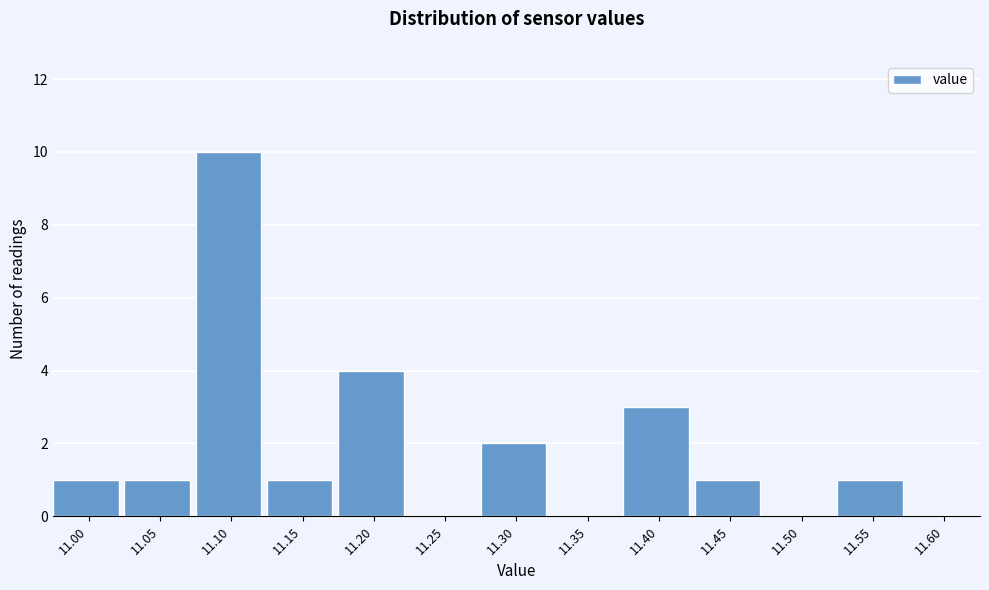

Reading left to right, transcribe all the data shown in this chart.

11.00=1	11.05=1	11.10=10	11.15=1	11.20=4	11.25=0	11.30=2	11.35=0	11.40=3	11.45=1	11.50=0	11.55=1	11.60=0